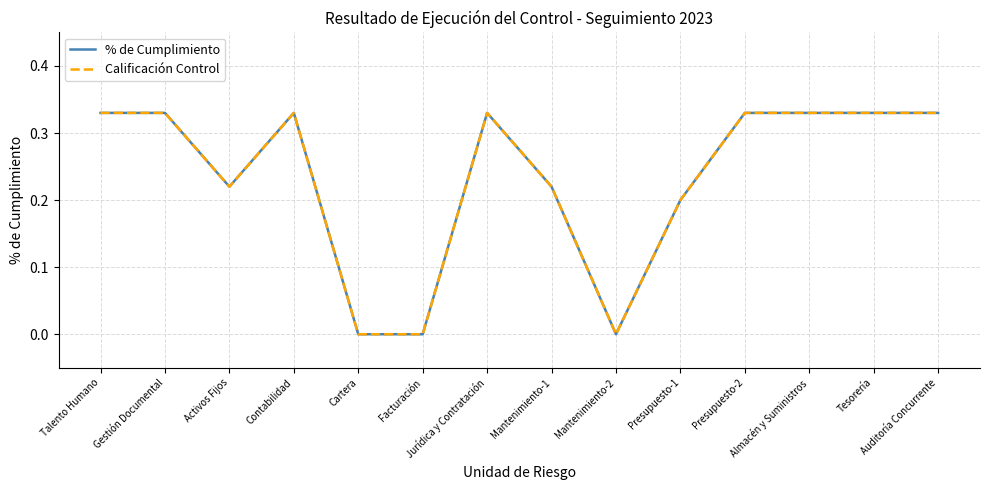

Is this an area chart (filled region under the line)?

No